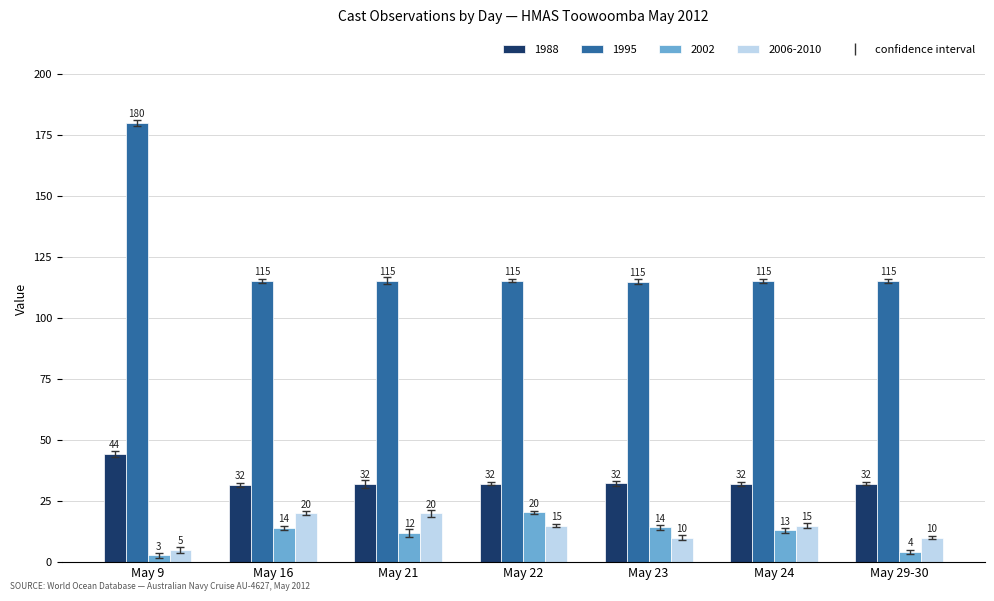

Which series changed the most between May 16 and May 21?

2002